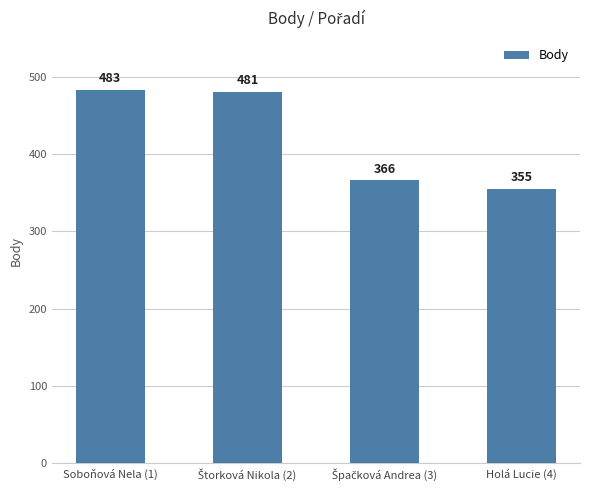

What is the label of the 1st bar from the left?

Soboňová Nela (1)